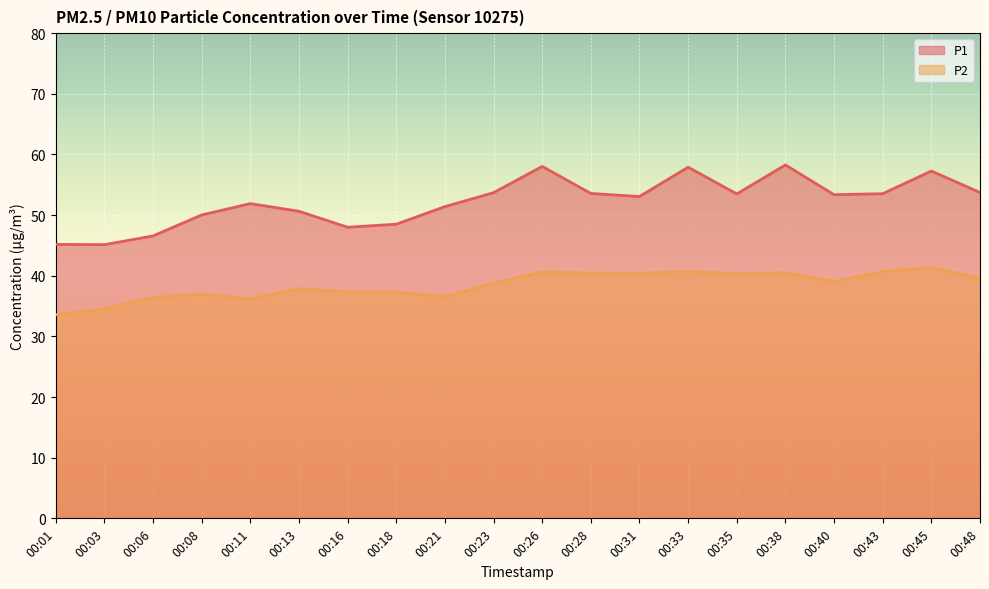

At which category is the sum across all series the highest?

00:38